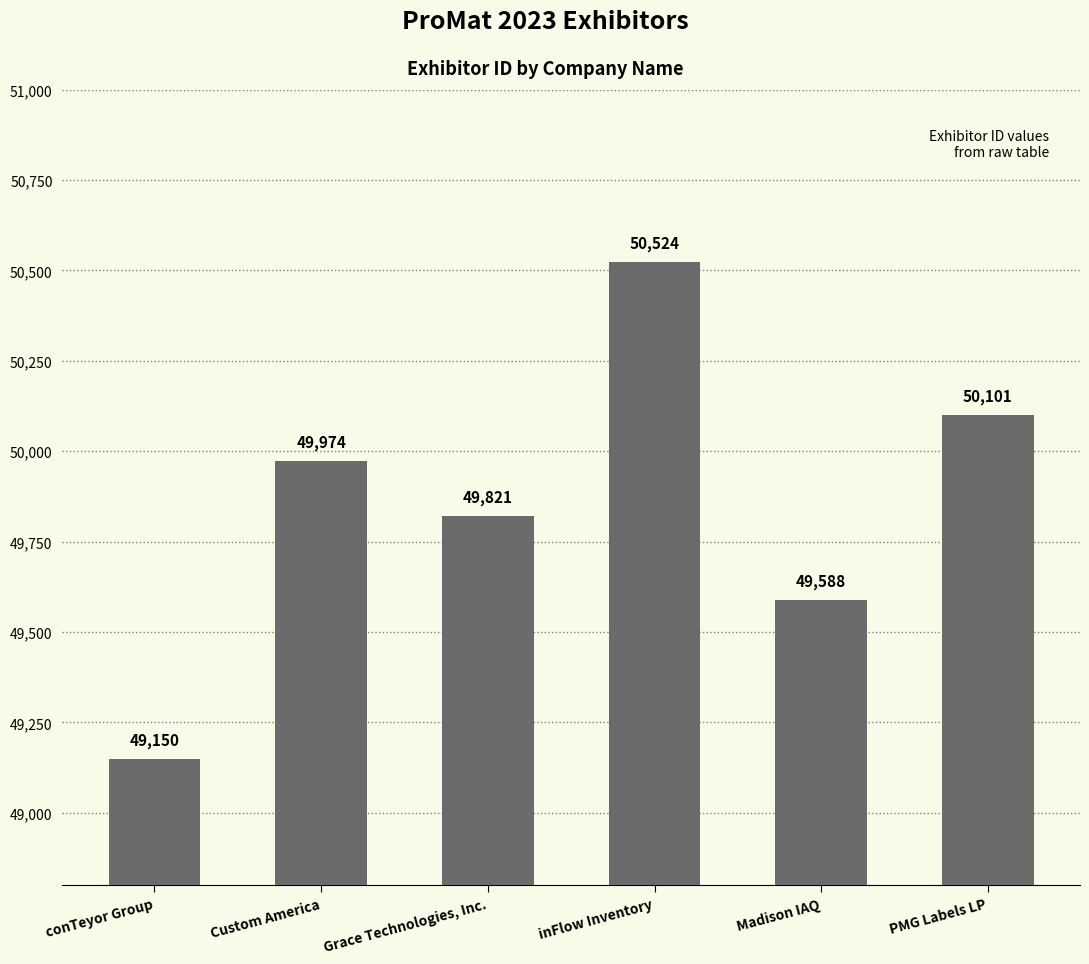

What is the difference between the maximum and minimum values?

1374